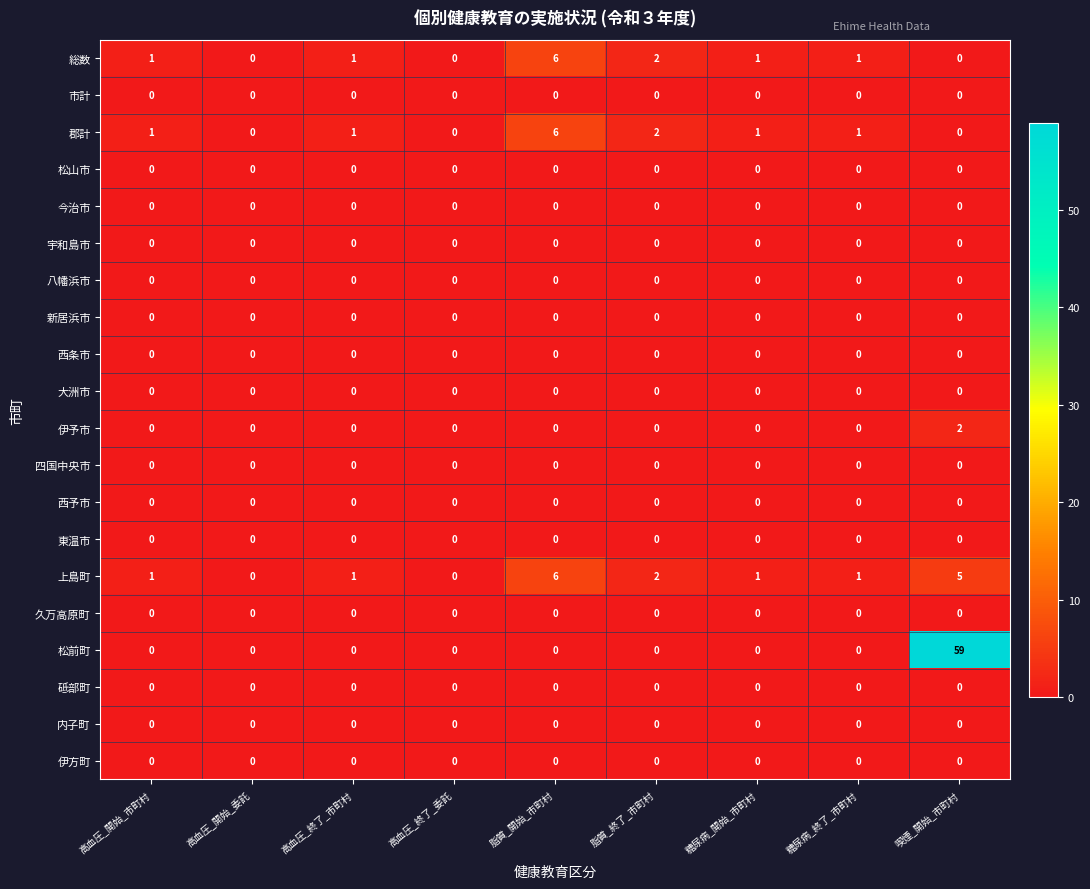

True or false: 伊方町 has a value of 0 at 高血圧_開始_市町村.

True